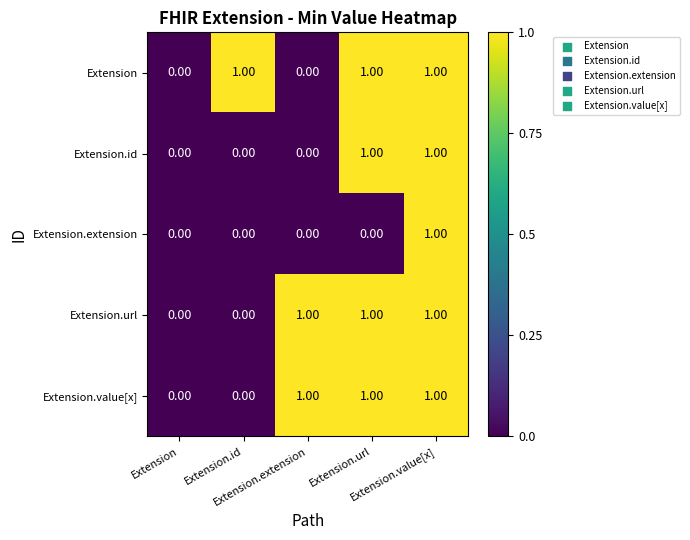

Between Extension and Extension.url, which is larger?

Extension.url